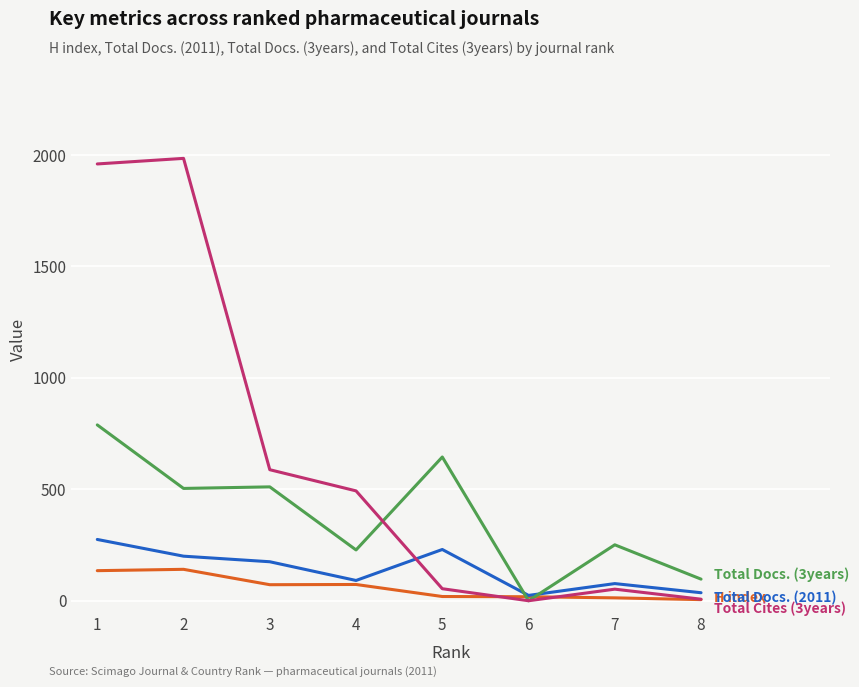

What is the spread (max minus min) of values at 4?

420